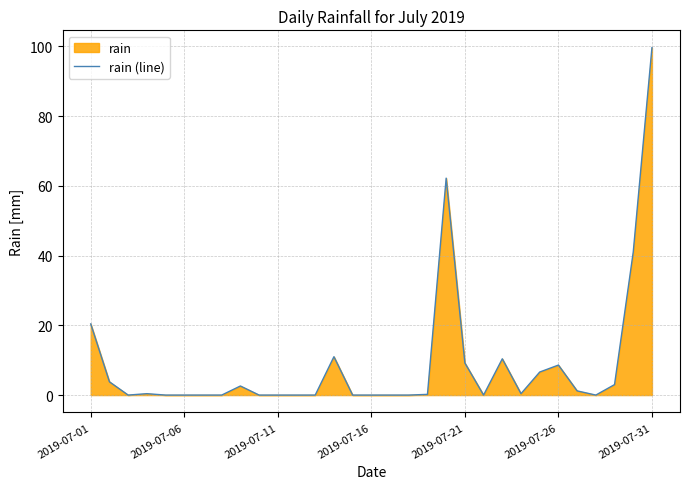

Is it true that the value at 2019-07-26 is 3.6?

False